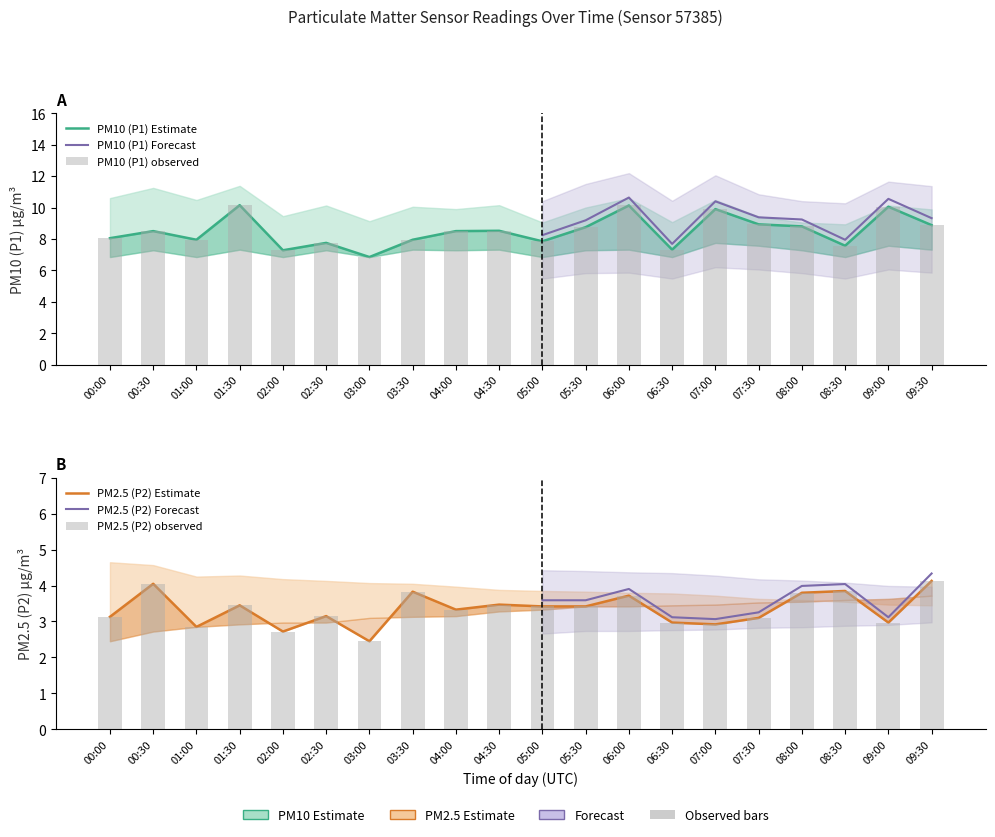

Rank the series by their maximum value, from highest to lowest.

P1 upper, PM10 (P1), P1 lower, P2 upper, PM2.5 (P2), P2 lower